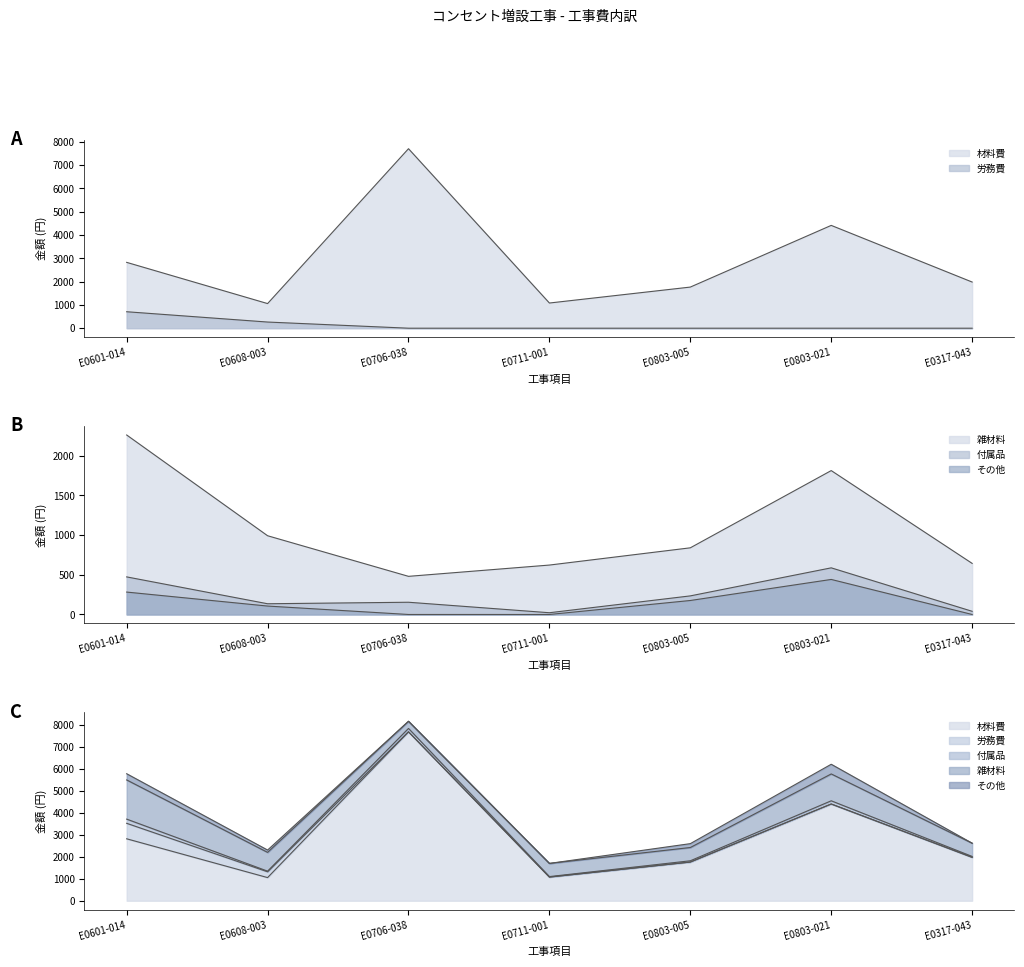

The value of 材料費 at E0706-038 is 3471. True or false?

False